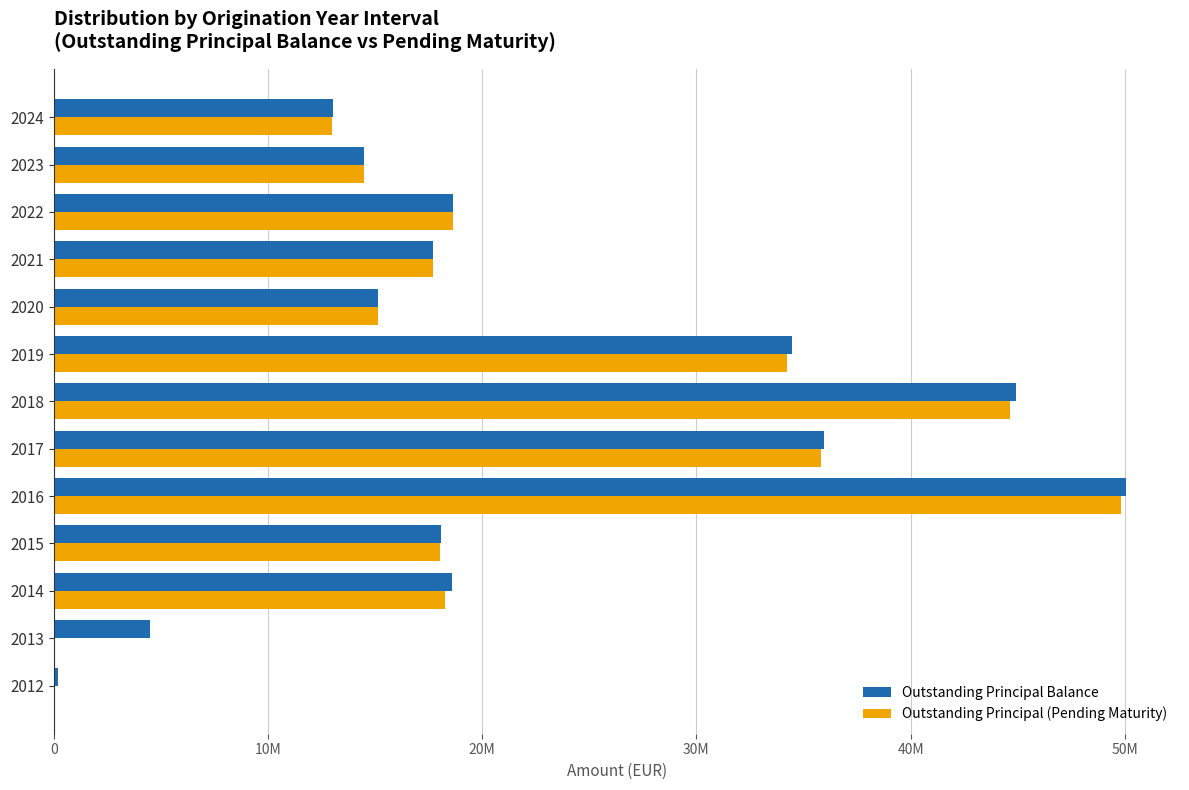

What are all the series names shown in the legend?

Outstanding Principal Balance, Outstanding Principal (Pending Maturity)